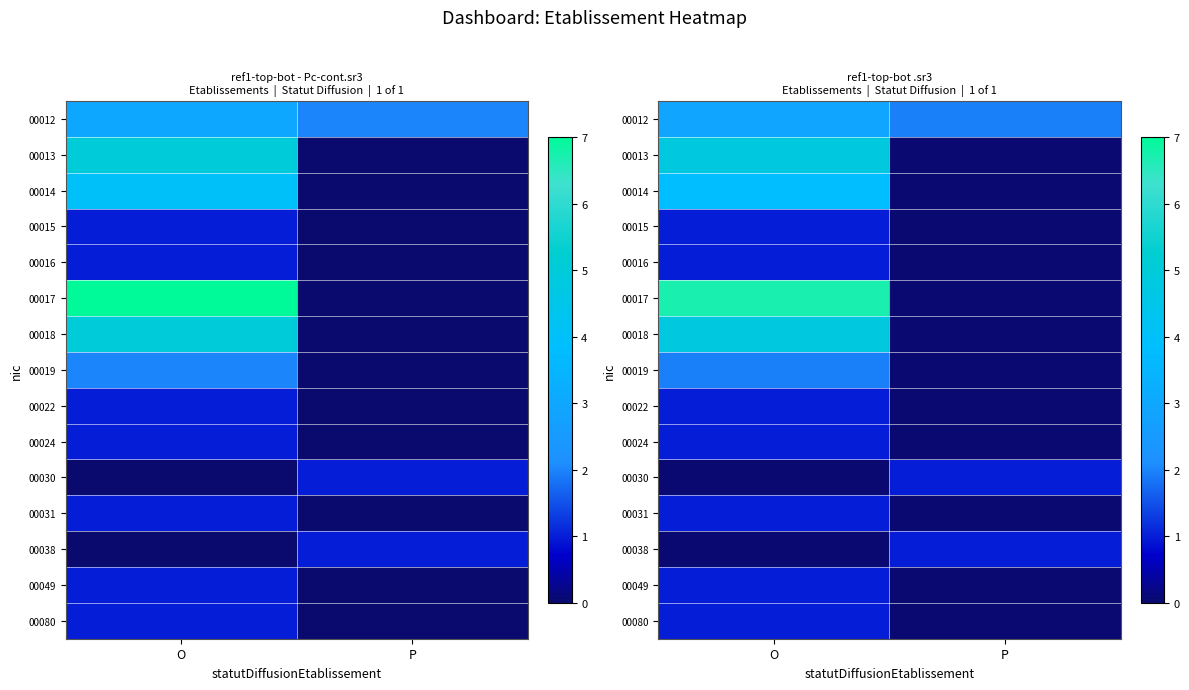

Between O and P, which series saw the biggest shift?

00017